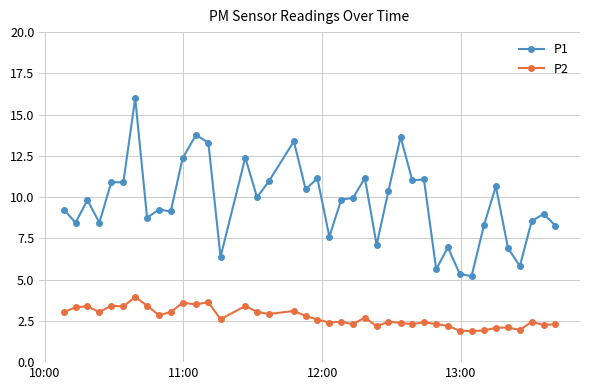

What is the value of the P1 point at the 39th from the left?

9.0